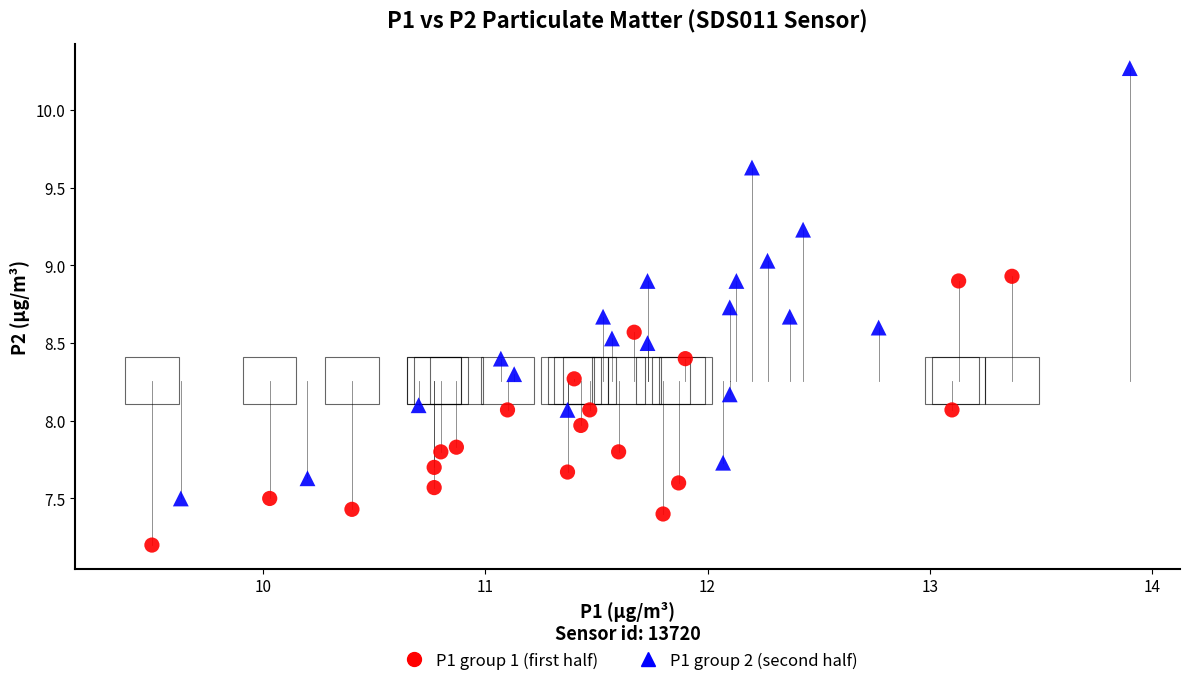

Which series contains the lowest Y value?

P1 group 1 (first half)